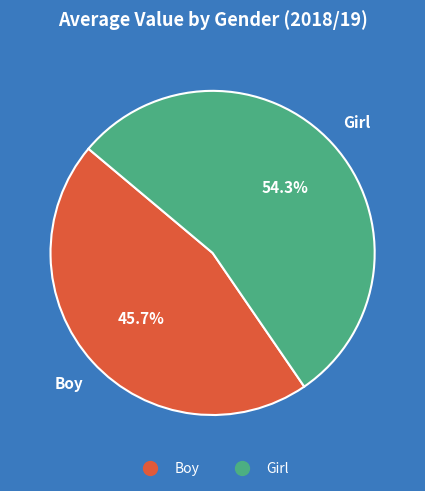

To the nearest percent, what is the average slice percentage?

50%